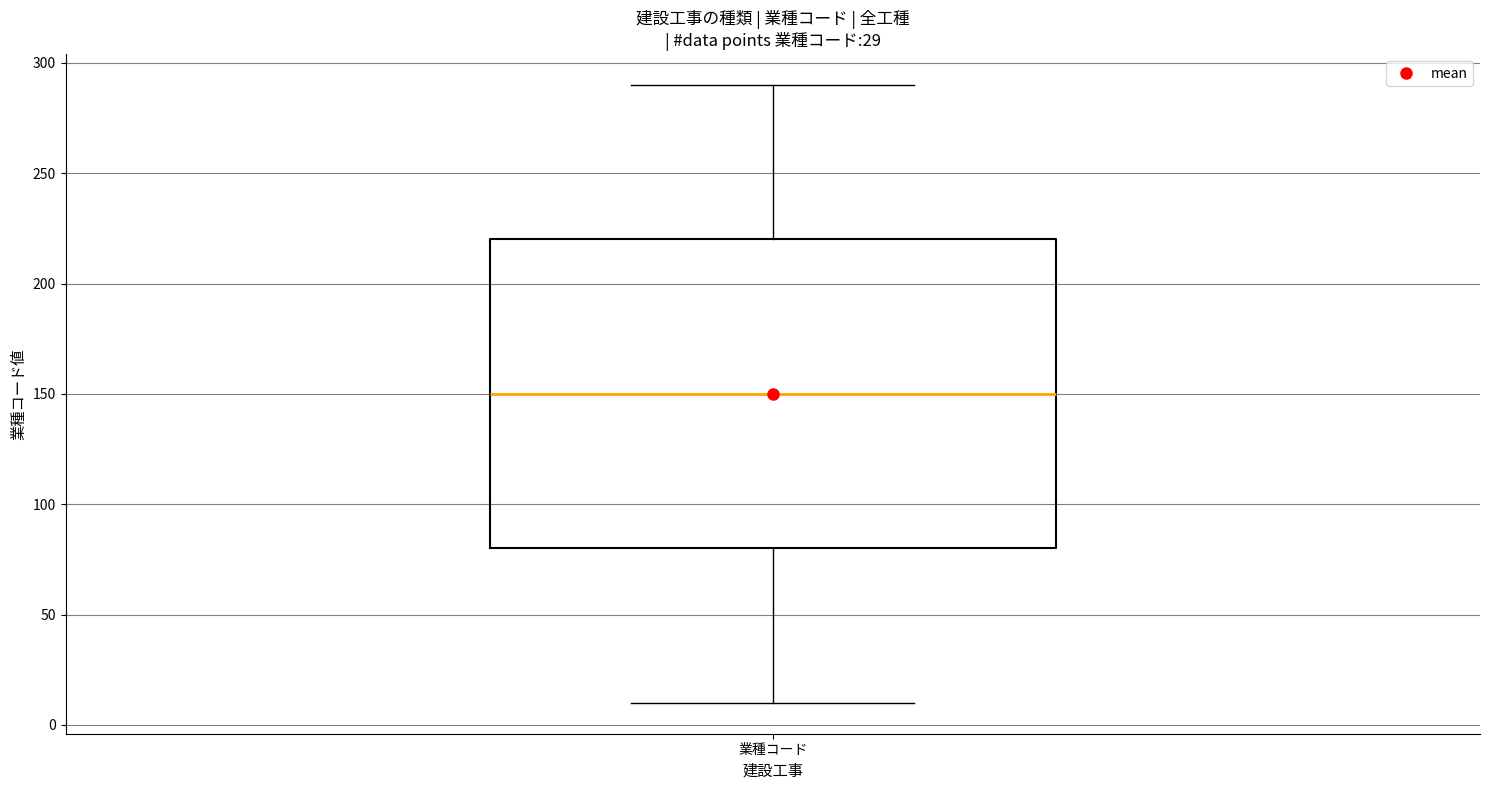

Where is the upper edge of the box for 業種コード on the y-axis? The values are not printed on the chart, so give them approximately, as read against the axis.

220